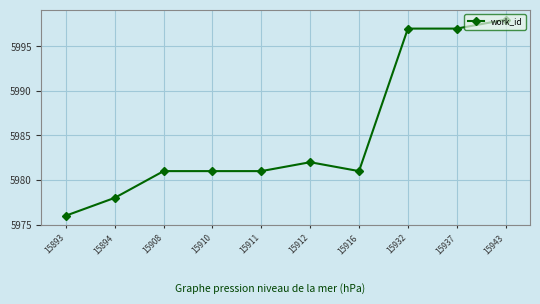

What is the greatest value displayed?

5998